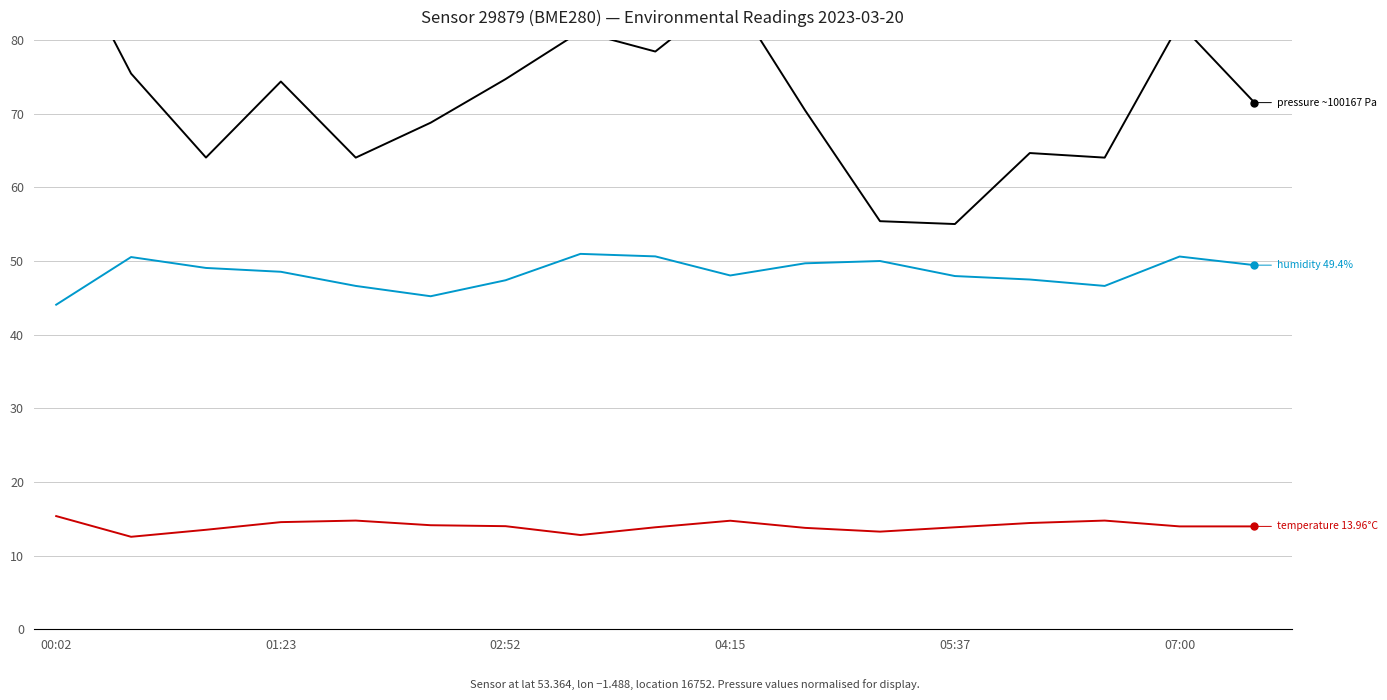

Is the value of temperature at 15 greater than the value of pressure at 8?

No